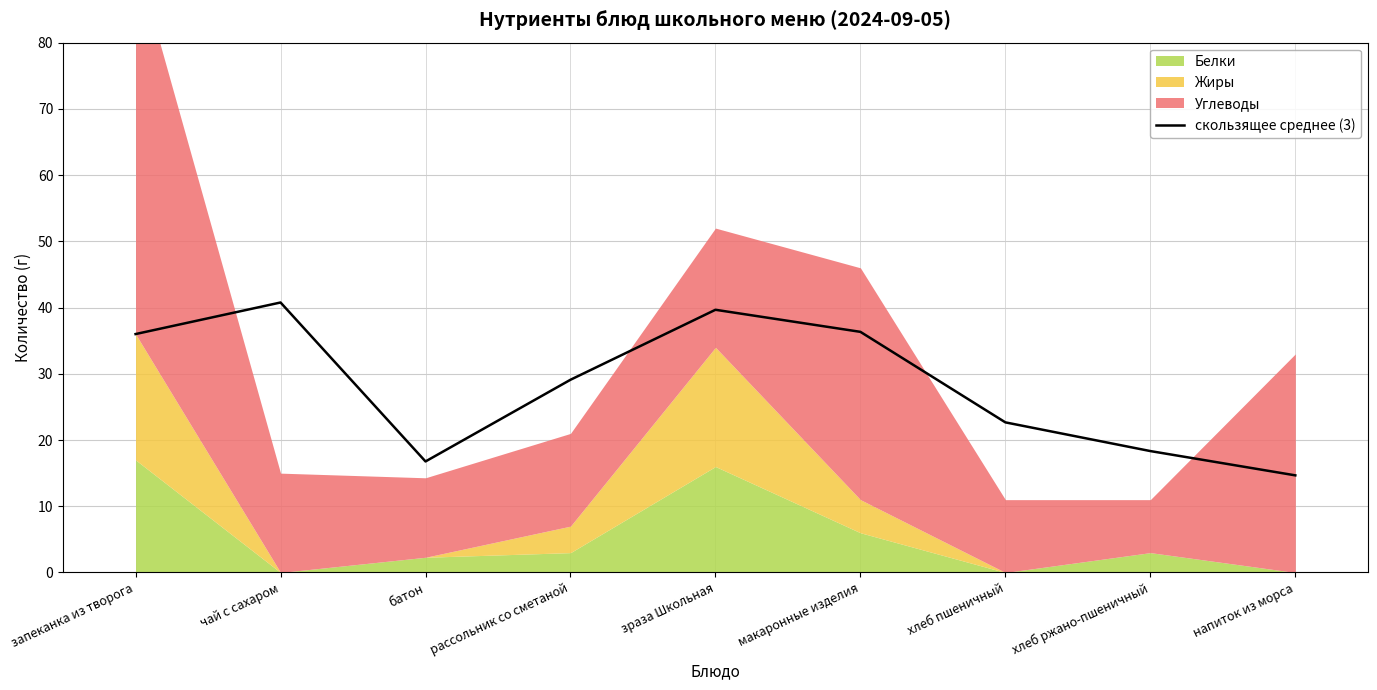

What is the greatest value displayed?

40.8